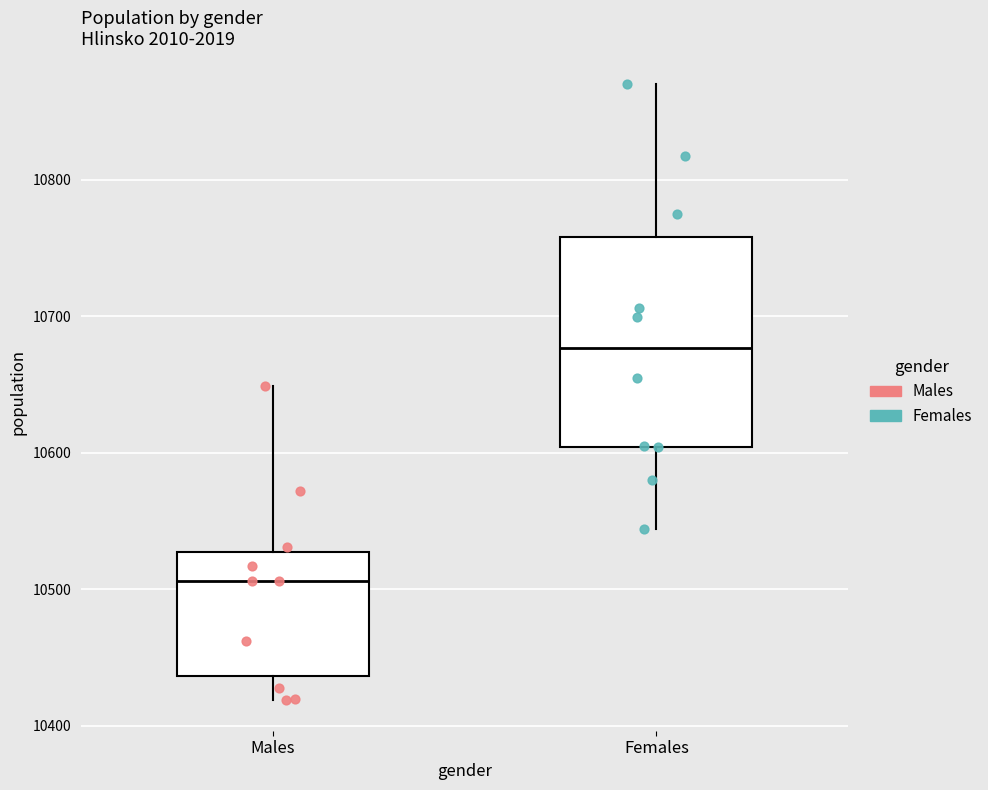

Reading left to right, read every box against the y-axis: the position of its median line, the range the box covers, and the ends of its whiskers. The values are not printed on the chart, so give them approximately, as read against the axis.

Males: median 10510, box 10440 to 10530, whiskers 10420 to 10650
Females: median 10680, box 10600 to 10760, whiskers 10540 to 10870